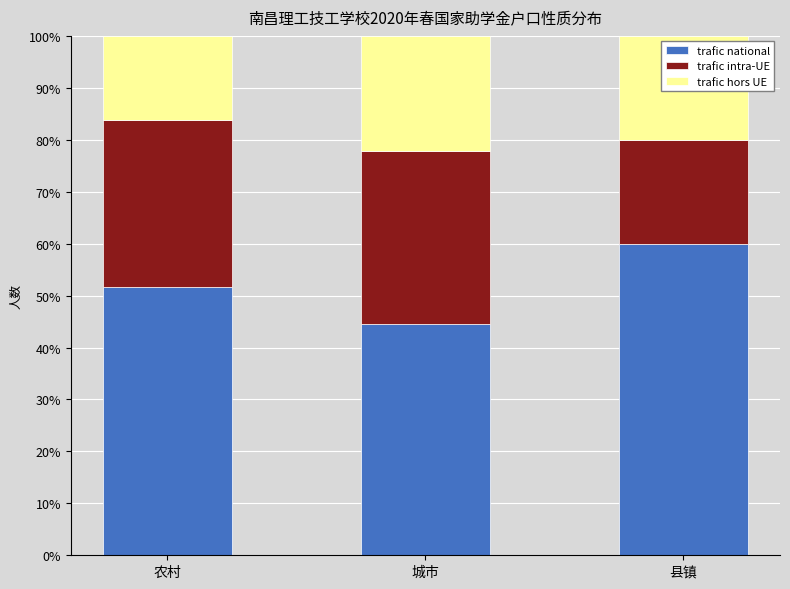

What is the difference between the trafic national values at 县镇 and 农村?

8.4